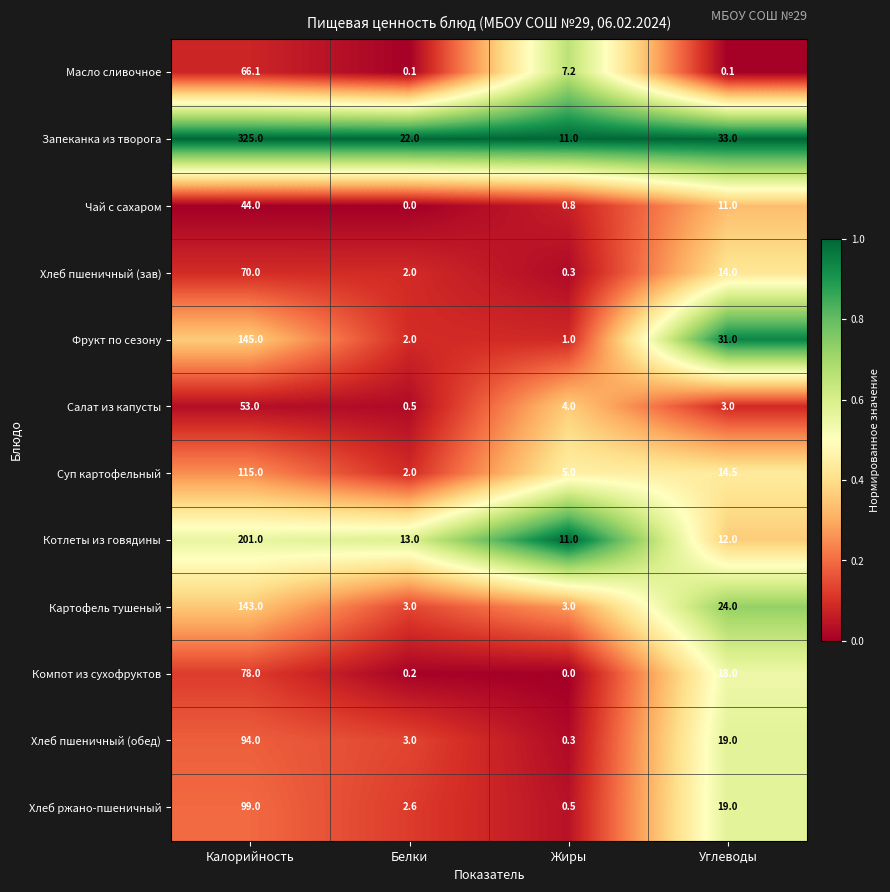

Which series has the largest total across all categories?

Запеканка из творога